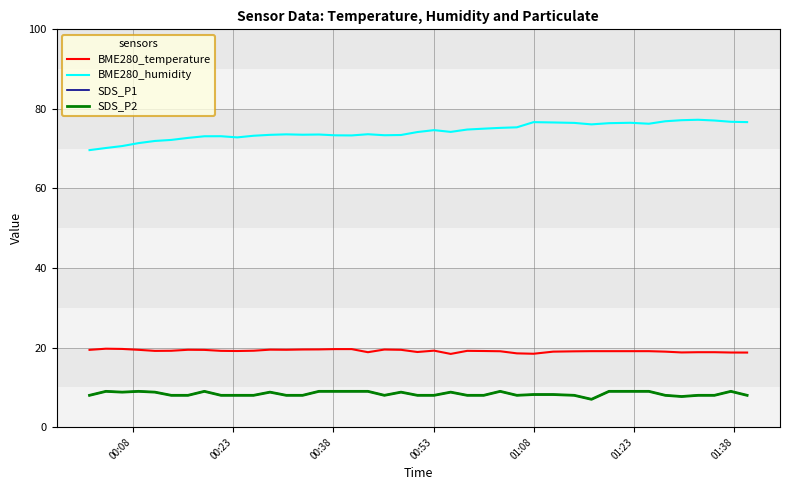

Reading left to right, what are all the values shown in this chart?

BME280_temperature: 19.4	19.7	19.7	19.4	19.2	19.2	19.4	19.4	19.2	19.1	19.2	19.5	19.4	19.5	19.5	19.6	19.6	18.8	19.5	19.4	18.9	19.2	18.4	19.2	19.1	19.1	18.6	18.4	19.0	19.1	19.1	19.1	19.1	19.1	19.0	18.8	18.8	18.8	18.8	18.8
BME280_humidity: 69.6	70.2	70.7	71.4	71.9	72.2	72.7	73.1	73.1	72.8	73.2	73.5	73.6	73.5	73.6	73.4	73.3	73.6	73.4	73.4	74.2	74.7	74.2	74.8	75.0	75.2	75.4	76.7	76.6	76.5	76.1	76.4	76.5	76.3	76.9	77.2	77.3	77.1	76.8	76.7
SDS_P1: 8.0	9.0	8.8	9.0	8.8	8.0	8.0	9.0	8.0	8.0	8.0	8.8	8.0	8.0	9.0	9.0	9.0	9.0	8.0	8.8	8.0	8.0	8.8	8.0	8.0	9.0	8.0	8.2	8.2	8.0	7.0	9.0	9.0	9.0	8.0	7.7	8.0	8.0	9.0	8.0
SDS_P2: 8.0	9.0	8.8	9.0	8.8	8.0	8.0	9.0	8.0	8.0	8.0	8.8	8.0	8.0	9.0	9.0	9.0	9.0	8.0	8.8	8.0	8.0	8.8	8.0	8.0	9.0	8.0	8.2	8.2	8.0	7.0	9.0	9.0	9.0	8.0	7.7	8.0	8.0	9.0	8.0